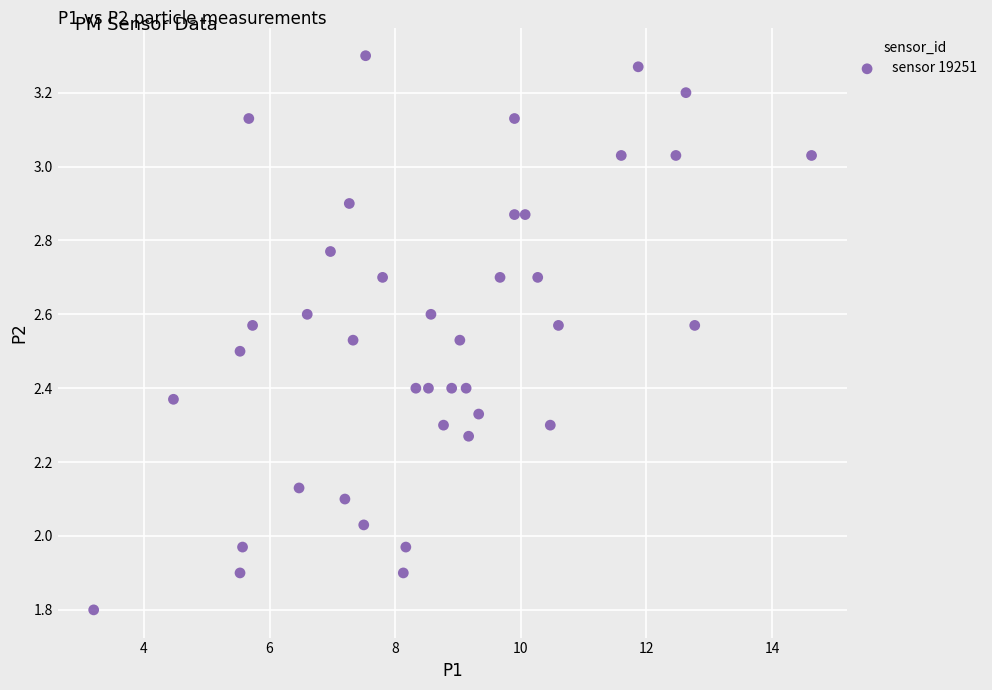

What is the range of Y values (max minus min)?

1.5